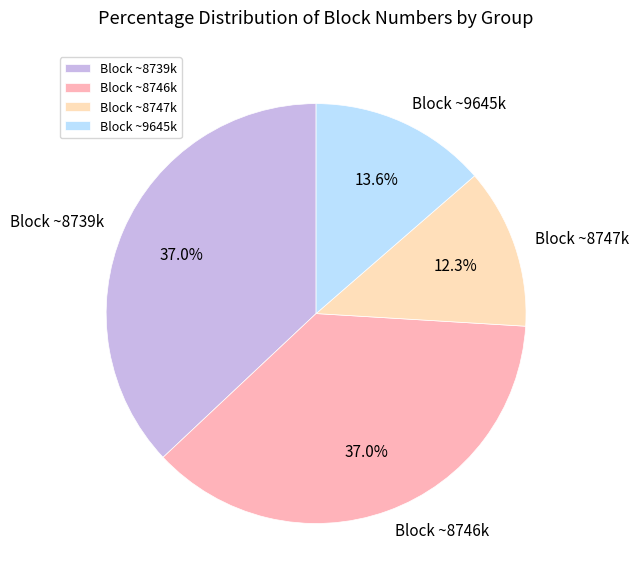

What portion of the pie excludes Block ~9645k?

86.4%